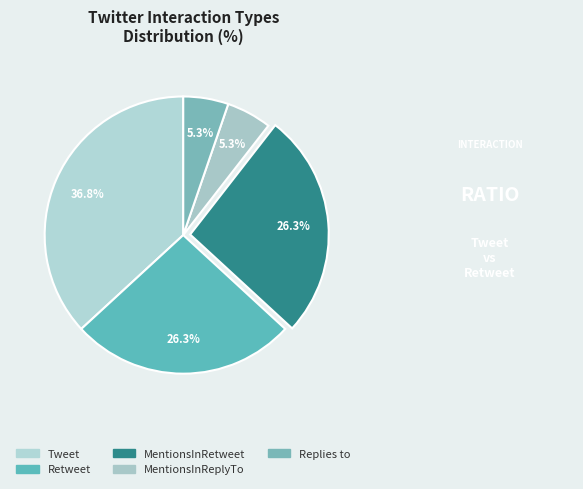

To the nearest percent, what percentage of the pie is Replies to?

5%